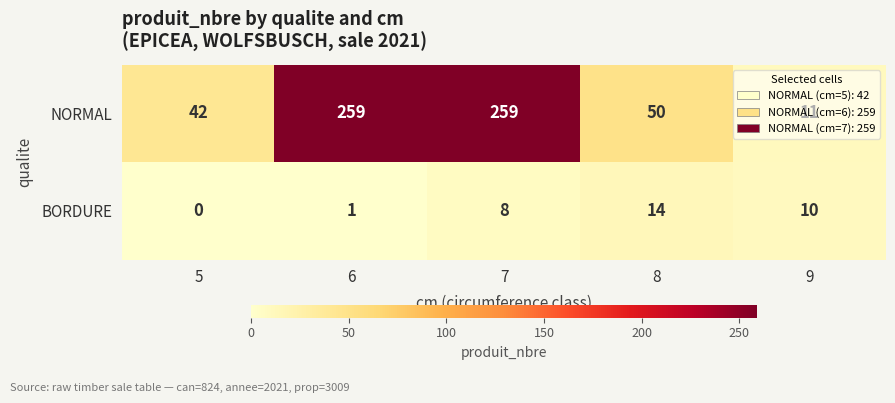

What is the sum of the BORDURE values at 6 and 9?

11